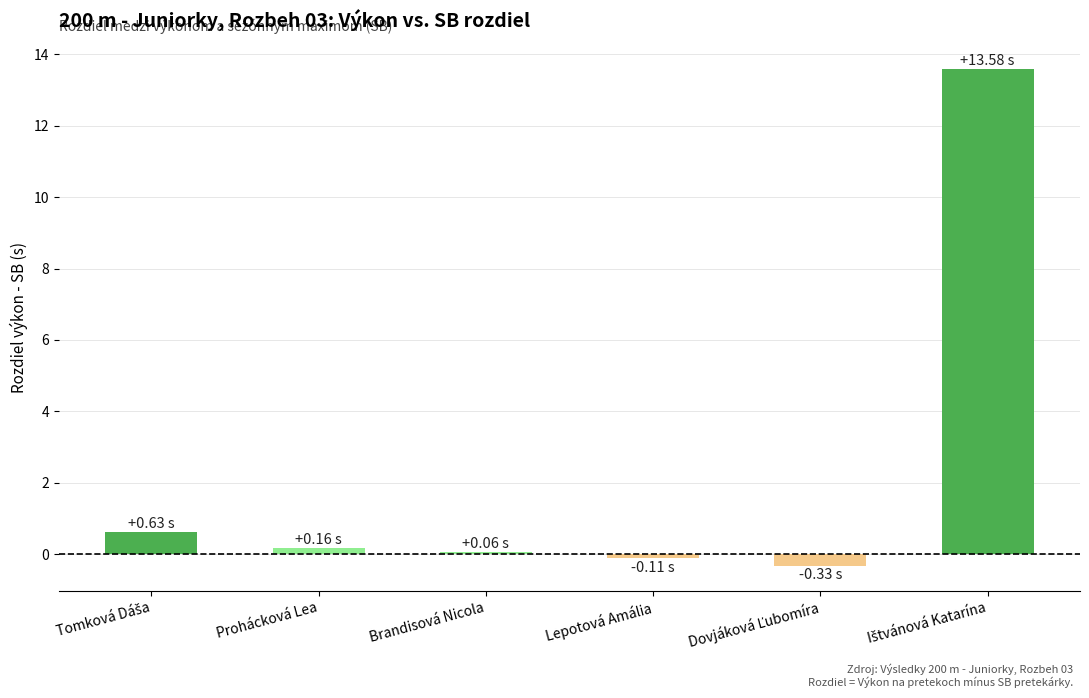

What is the label of the 4th bar from the left?

Lepotová Amália